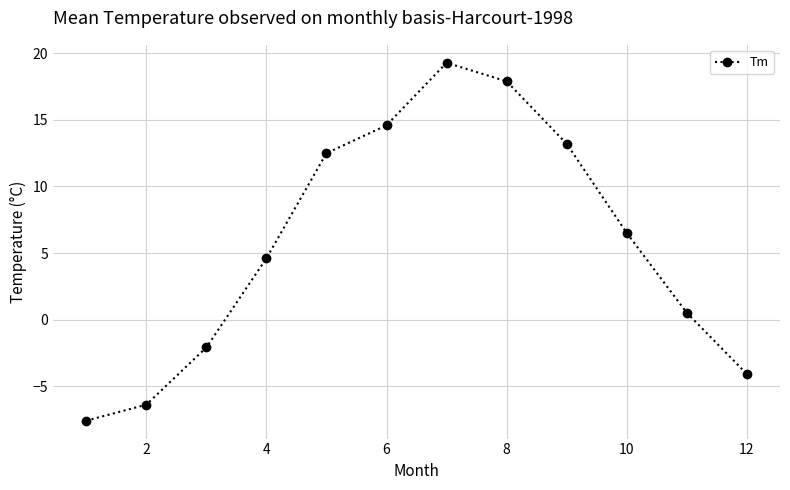

What is the value of the 6th point from the left?

14.6